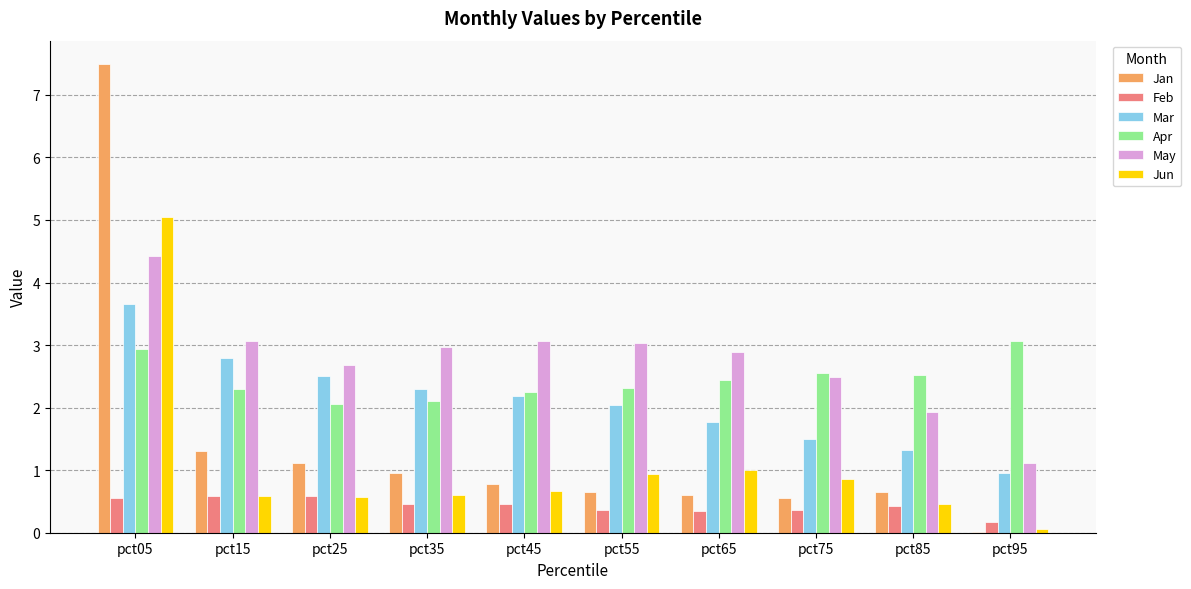

Between pct05 and pct85, which series saw the biggest shift?

Jan